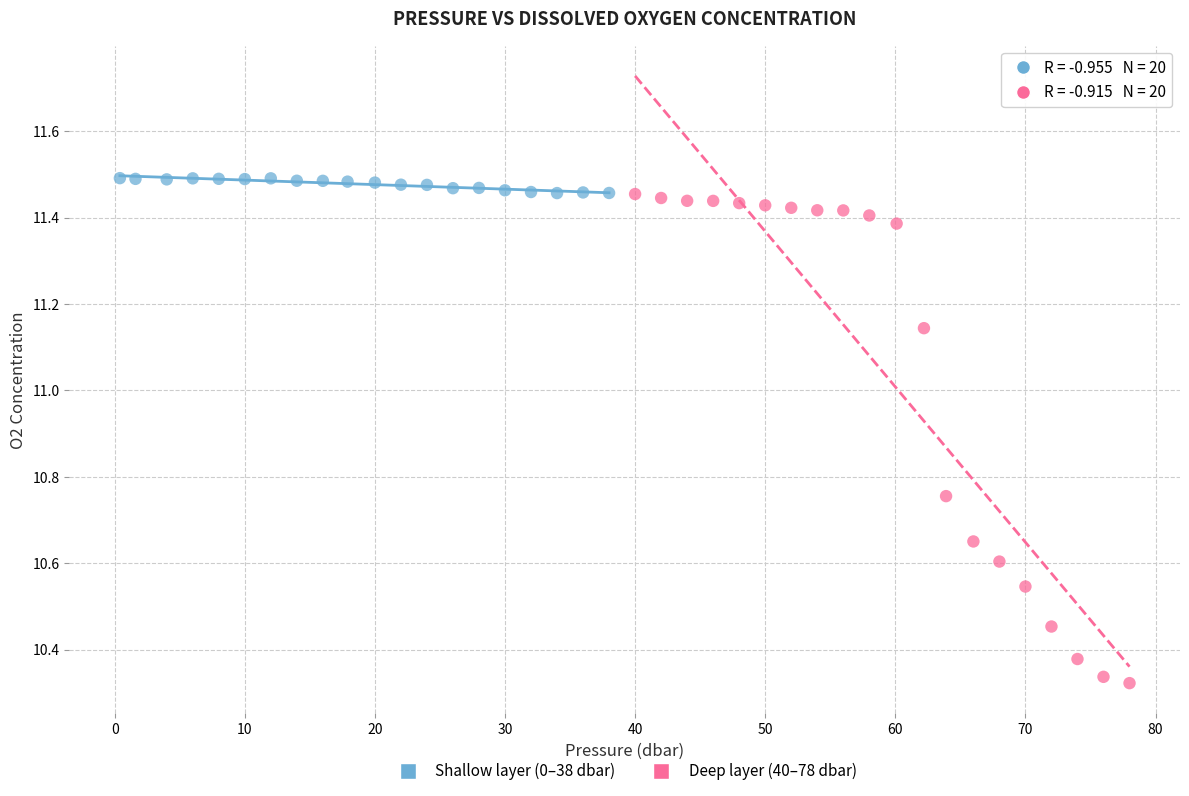

Which series contains the highest Y value?

Shallow layer (0–38 dbar)